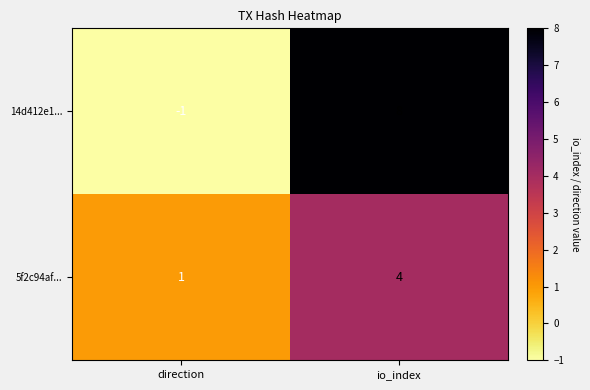

Which series changed the most between direction and io_index?

14d412e1...